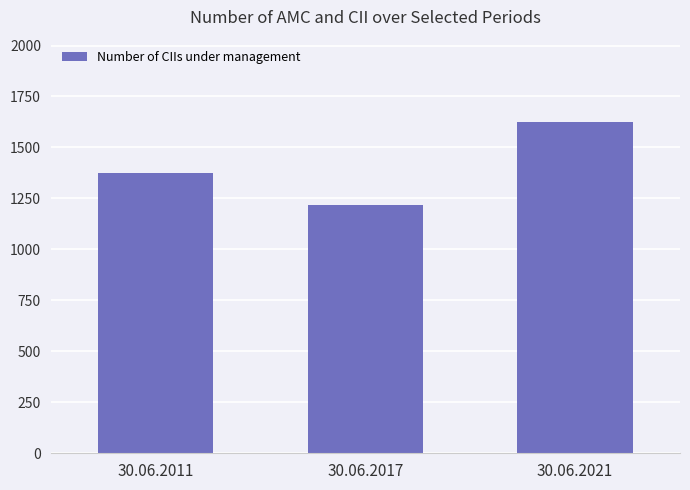

At which label is the value closest to 1421?

30.06.2011